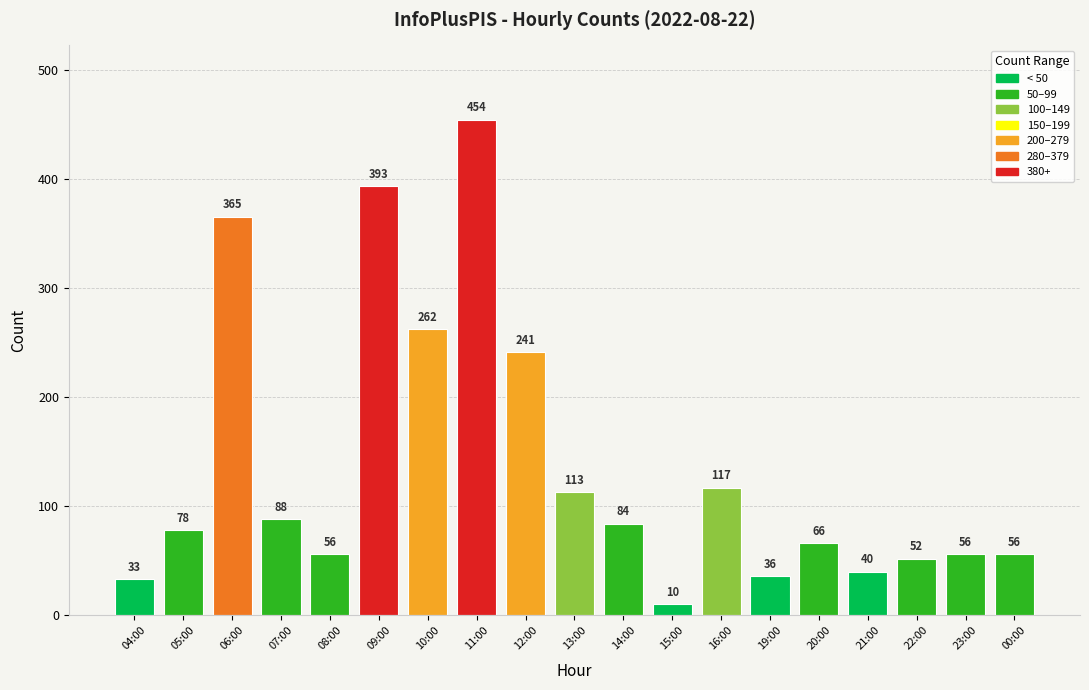

Reading left to right, what are all the values shown in this chart?

33	78	365	88	56	393	262	454	241	113	84	10	117	36	66	40	52	56	56